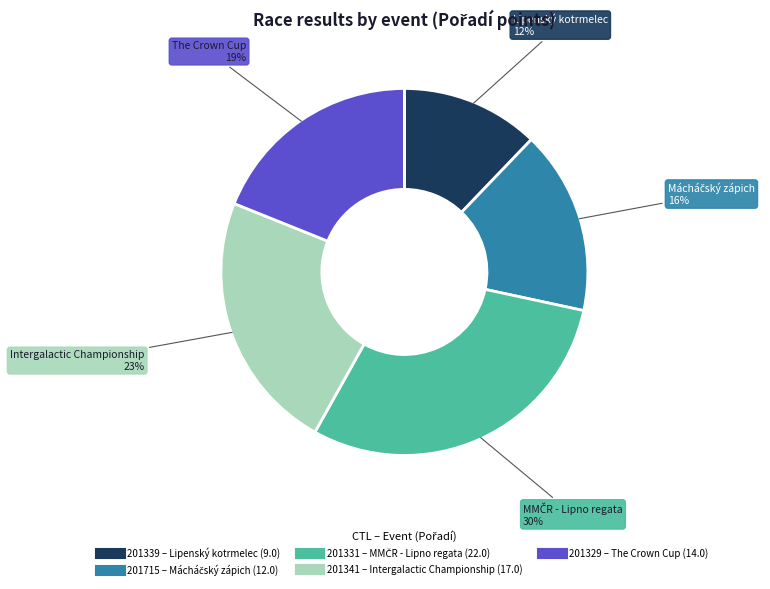

Which category has the smallest portion of the pie?

201339